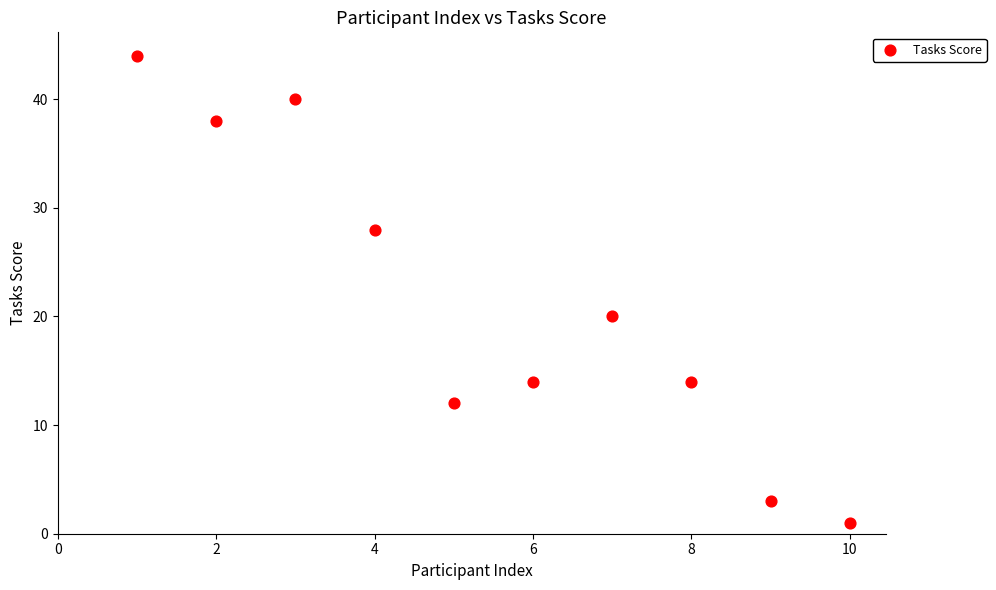

What Y value in the scatter plot is closest to 22?

20